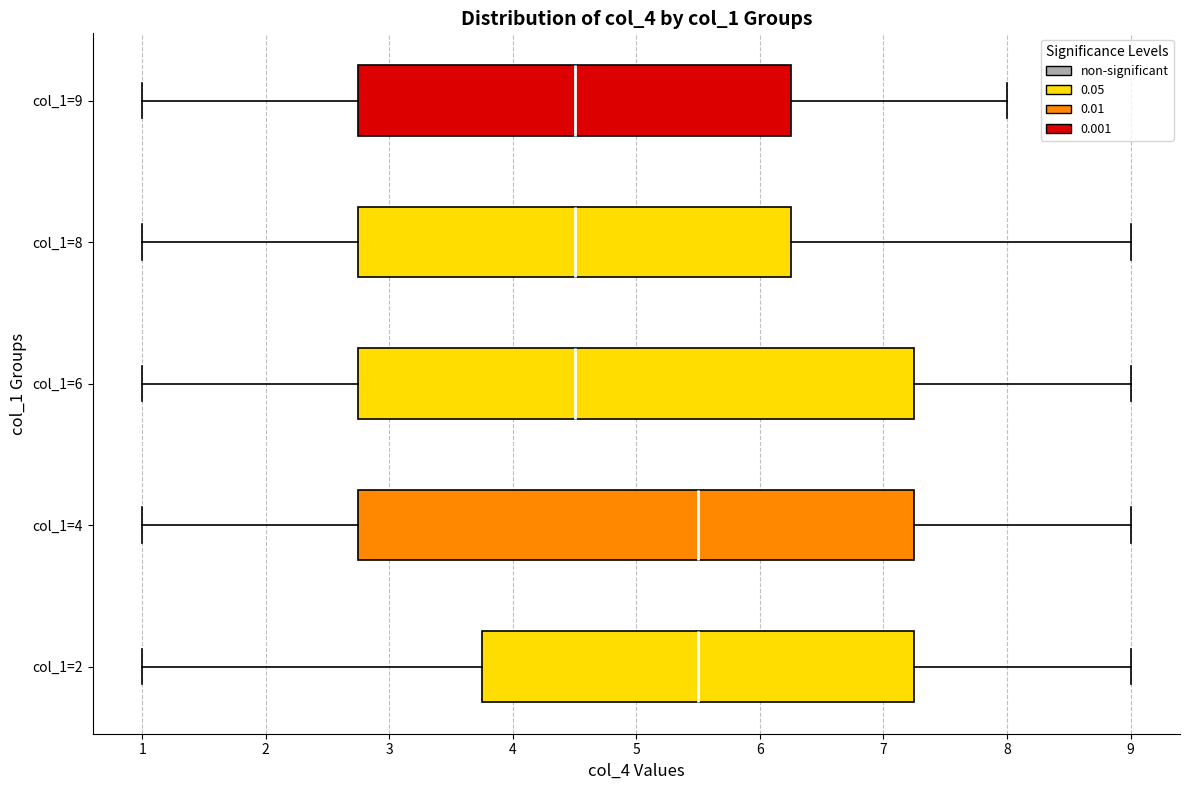

Reading bottom to top, read every box against the x-axis: the position of its median line, the range the box covers, and the ends of its whiskers. The values are not printed on the chart, so give them approximately, as read against the axis.

col_1=2: median 5.5, box 3.8 to 7.3, whiskers 1.0 to 9.0
col_1=4: median 5.5, box 2.8 to 7.3, whiskers 1.0 to 9.0
col_1=6: median 4.5, box 2.8 to 7.3, whiskers 1.0 to 9.0
col_1=8: median 4.5, box 2.8 to 6.3, whiskers 1.0 to 9.0
col_1=9: median 4.5, box 2.8 to 6.3, whiskers 1.0 to 8.0